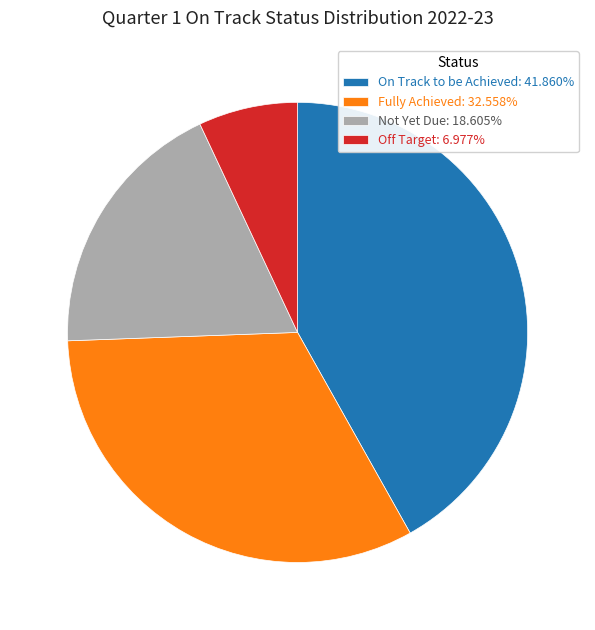

How many slices are in this pie chart?

4